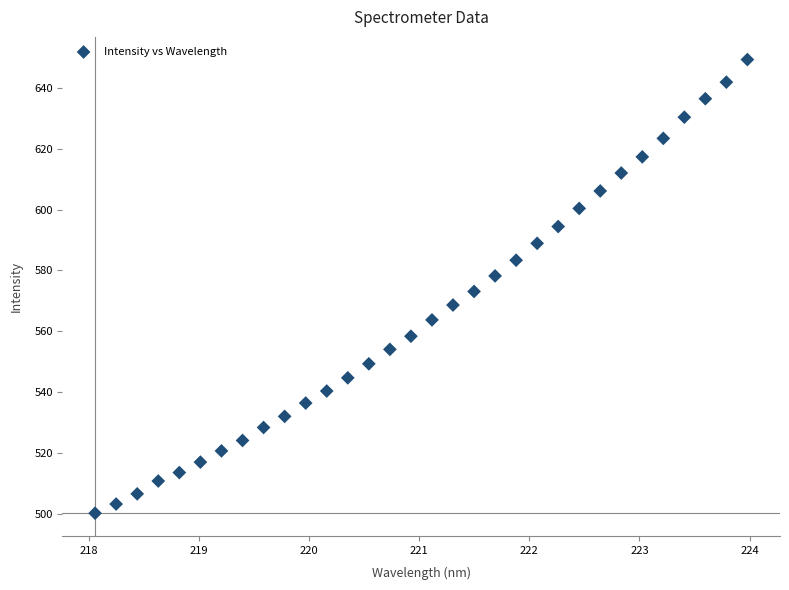

What is the range of X values (max minus min)?

5.9